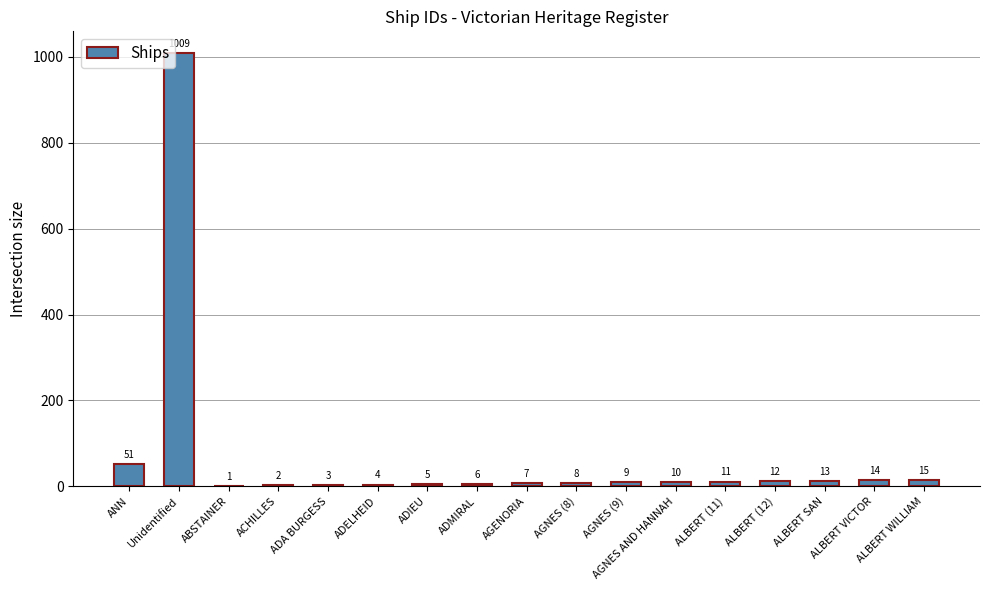

What value does the data have at AGNES (8)?

8